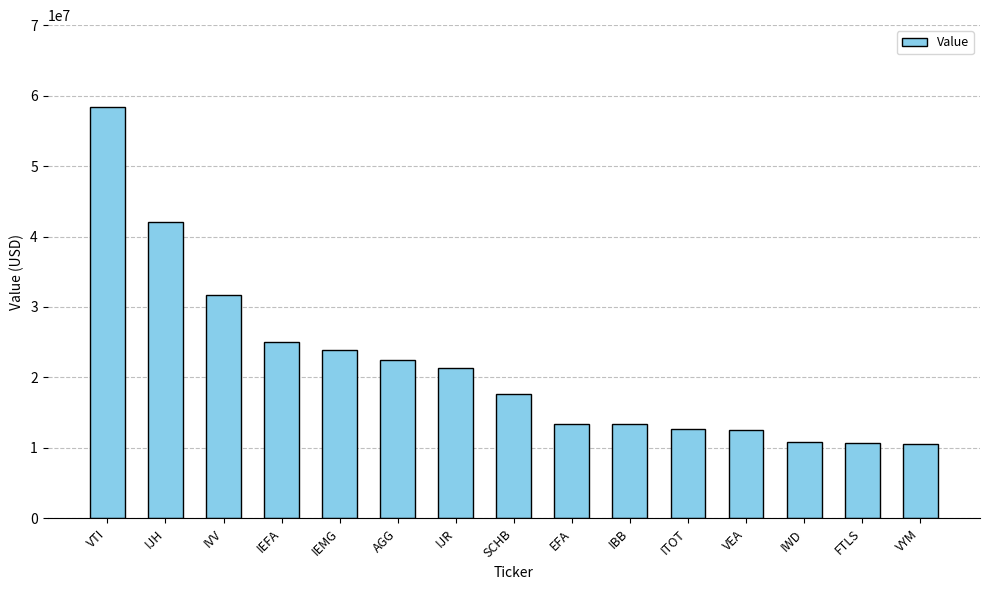

At which category does the chart reach its peak across all series?

VTI